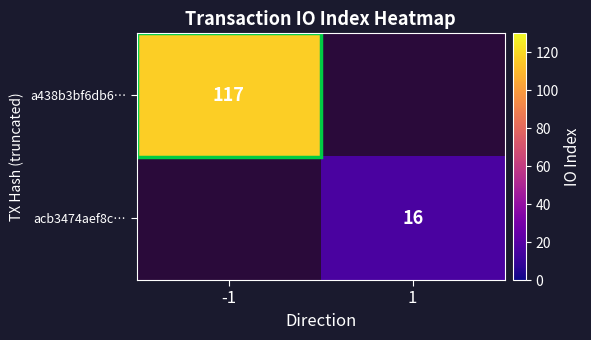

The value of a438b3bf6db6… at -1 is 117. True or false?

True